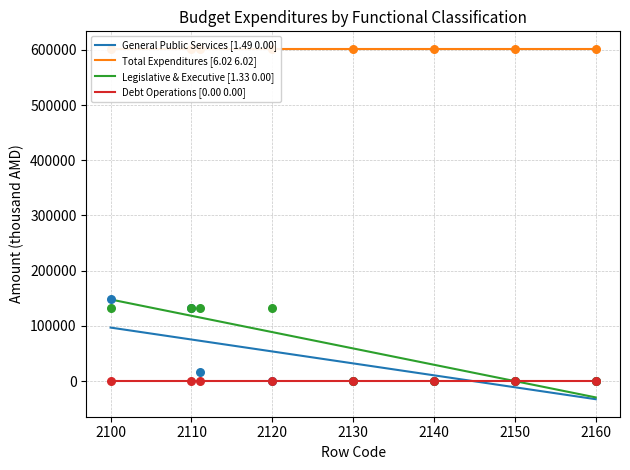

What is the lowest value of the Legislative & Executive [1.33 0.00] series?

-29438.2